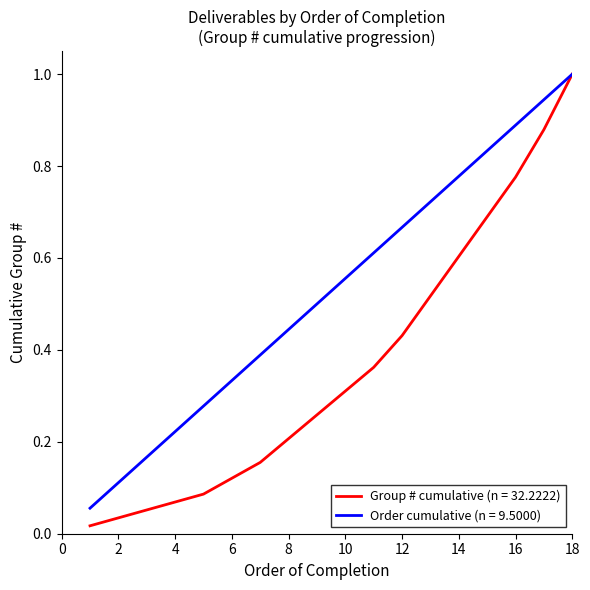

Which series has the widest spread of values?

Group # cumulative (n = 32.2222)